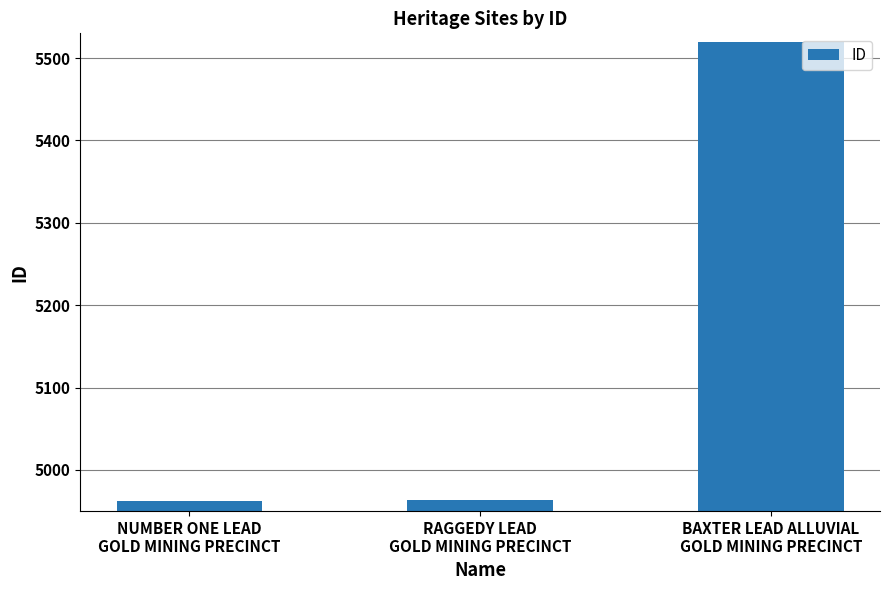

The value at NUMBER ONE LEAD
GOLD MINING PRECINCT is 4962. True or false?

True